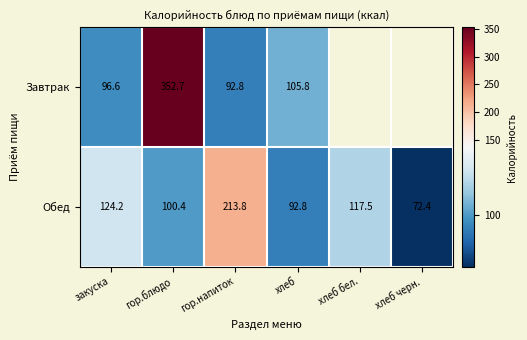

What is the sum of the Обед values at хлеб черн. and гор.блюдо?

172.8